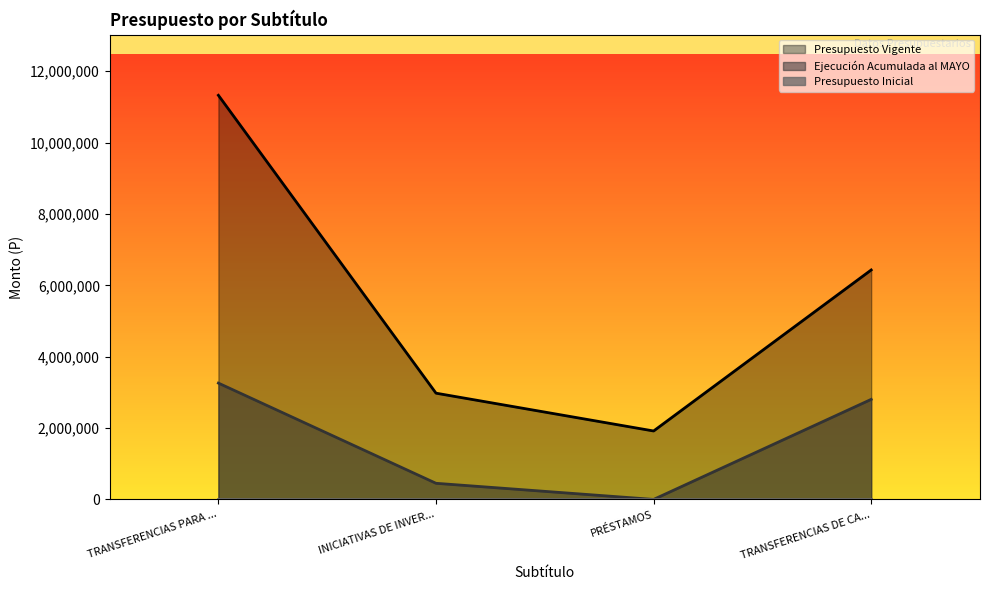

List the labels in order of Presupuesto Vigente value, largest first.

TRANSFERENCIAS PARA ..., TRANSFERENCIAS DE CA..., INICIATIVAS DE INVER..., PRÉSTAMOS